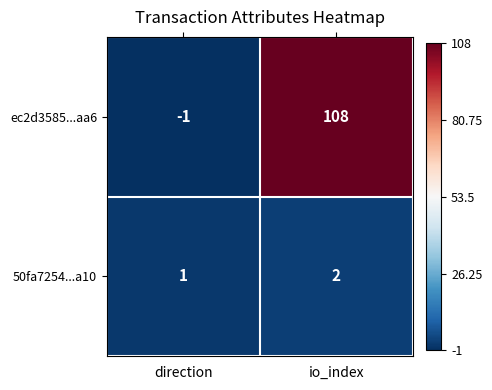

At how many categories does at least one series exceed 0?

2